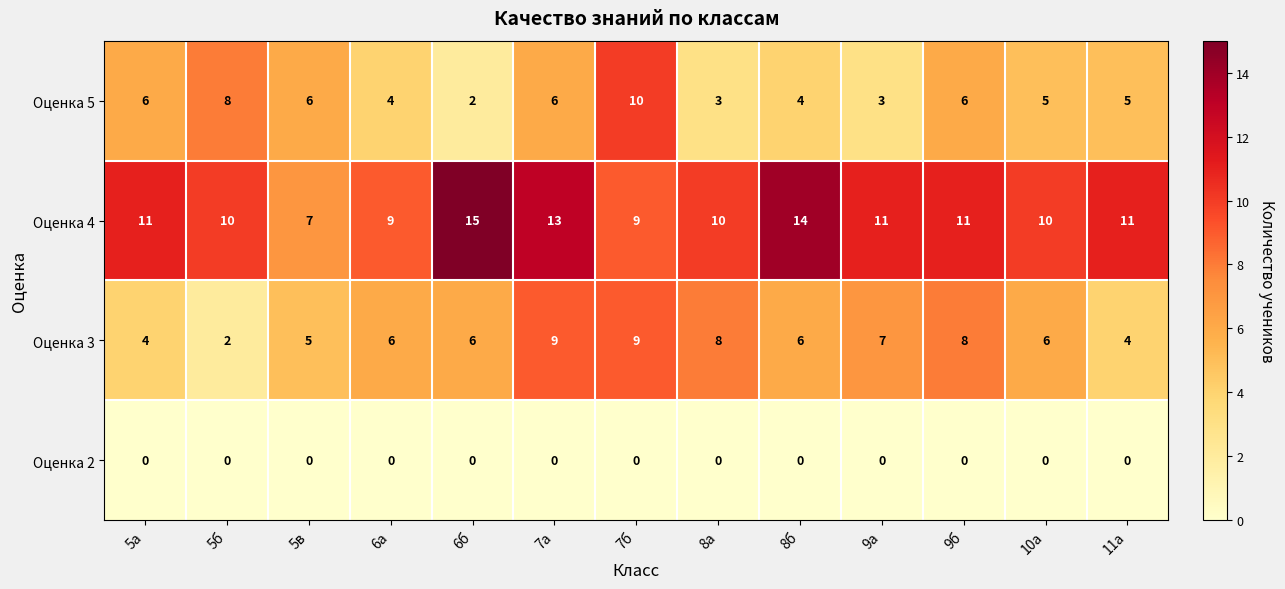

What is the difference between the highest and lowest values at 8а?

10